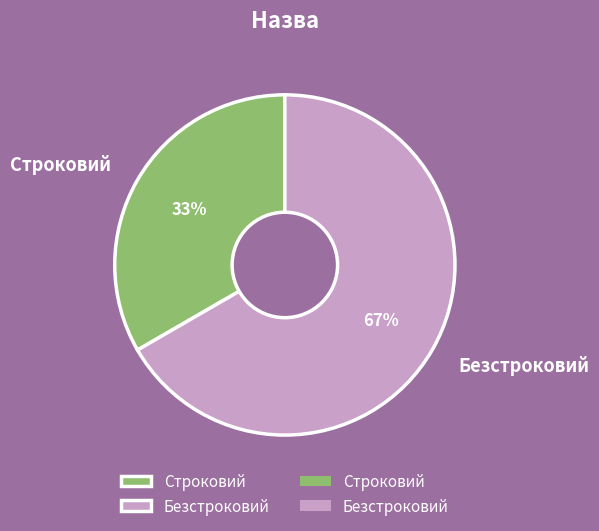

Does Безстроковий account for over 50% of the chart?

Yes